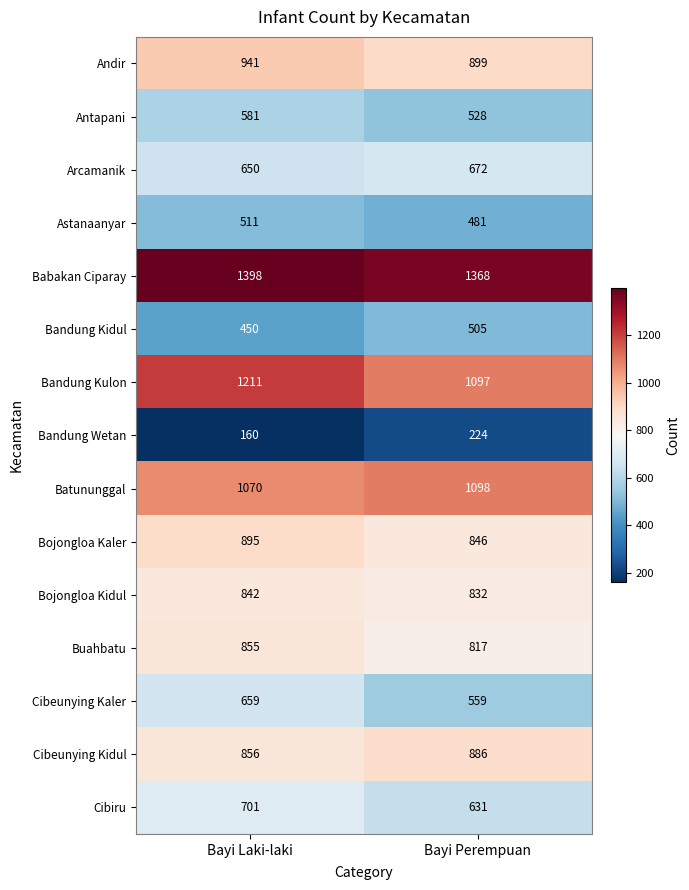

What is the lowest value of the Bandung Kidul series?

450